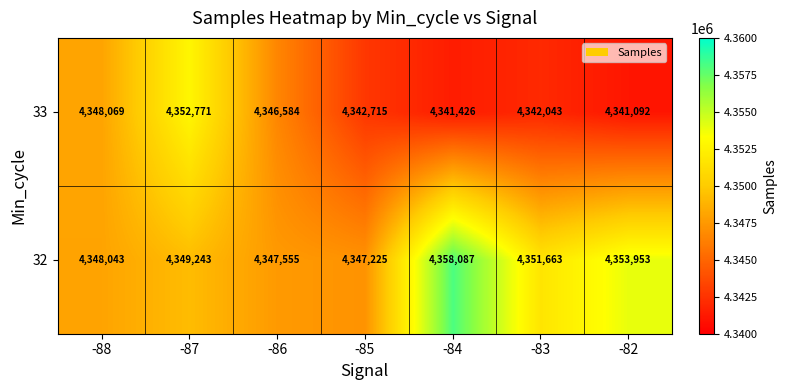

The value of 32 at -82 is 4353953. True or false?

True